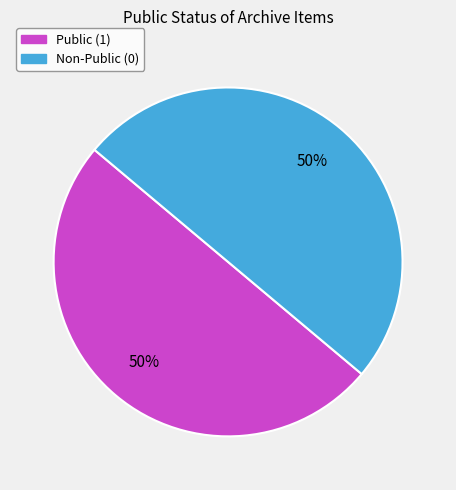

Is it true that Public (1) is 58% of the pie?

False